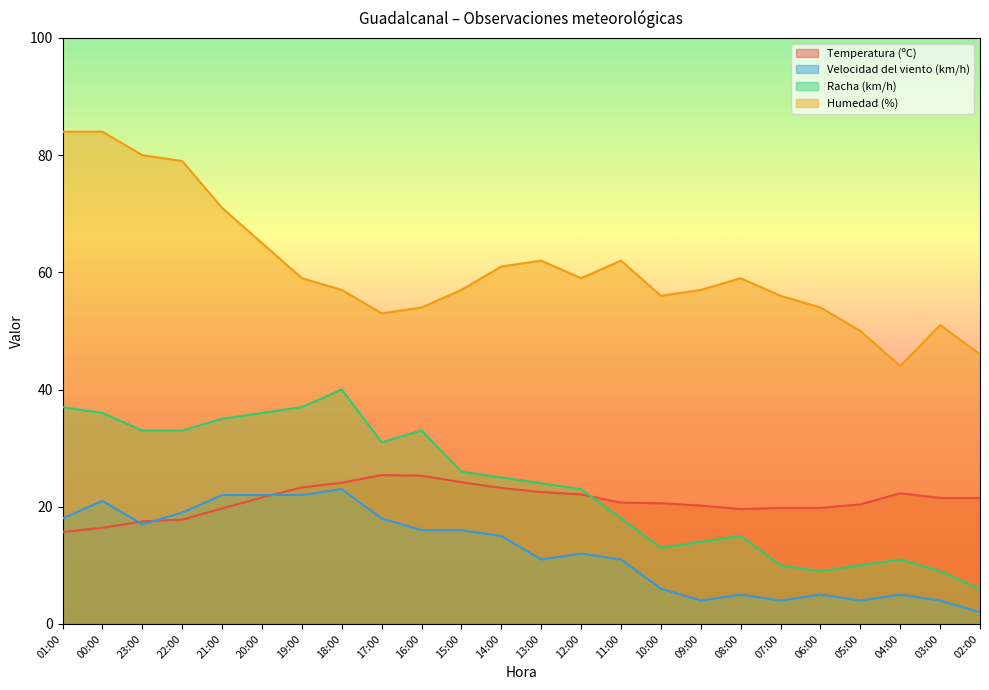

Is it true that Racha (km/h) equals 3.2 at 09:00?

False